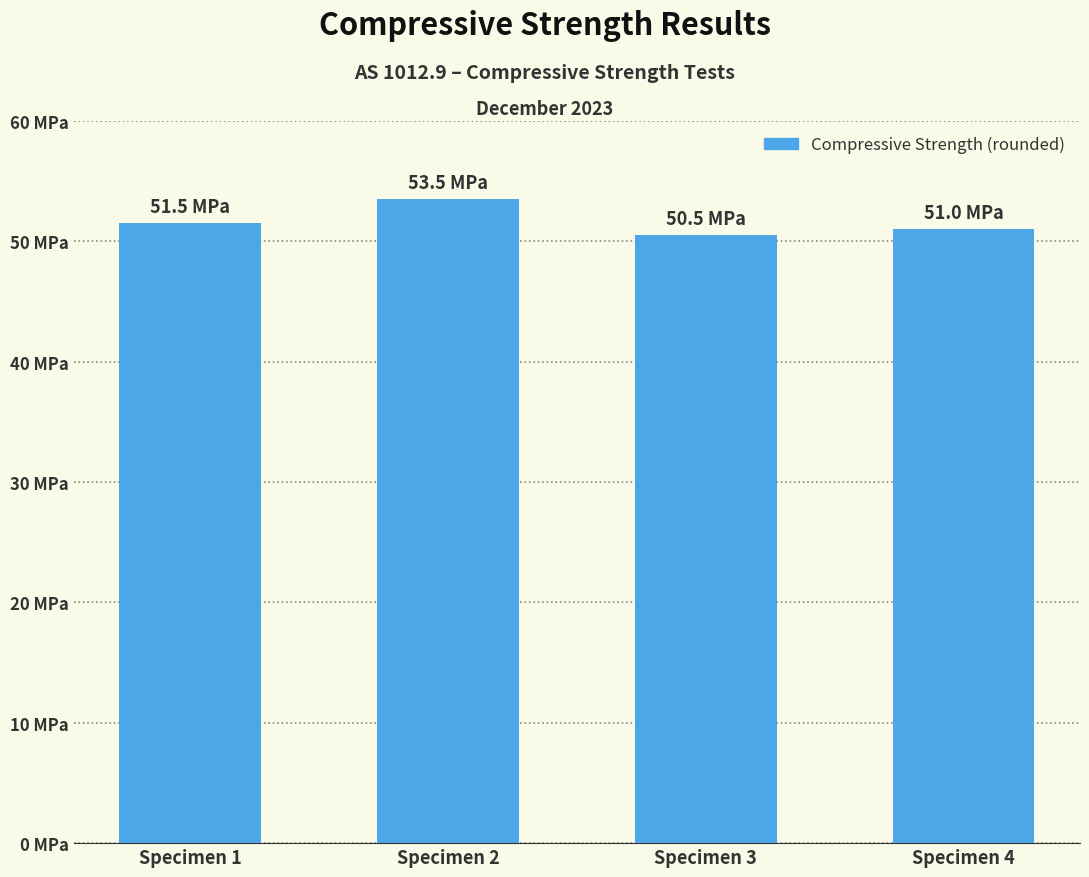

Reading left to right, transcribe all the data shown in this chart.

51.5	53.5	50.5	51.0